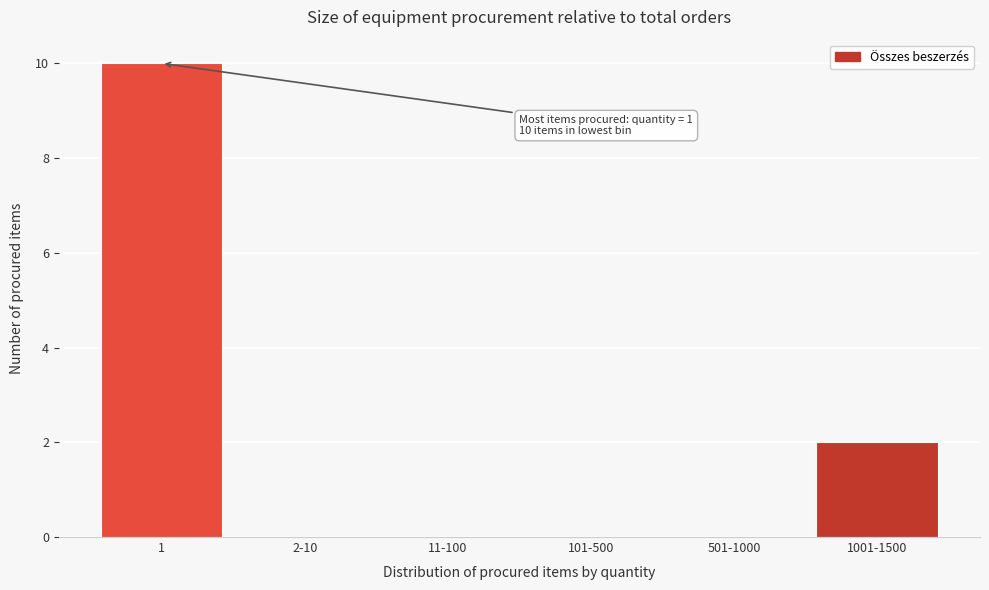

Reading left to right, list all the values displayed in this chart.

1=10	2-10=0	11-100=0	101-500=0	501-1000=0	1001-1500=2